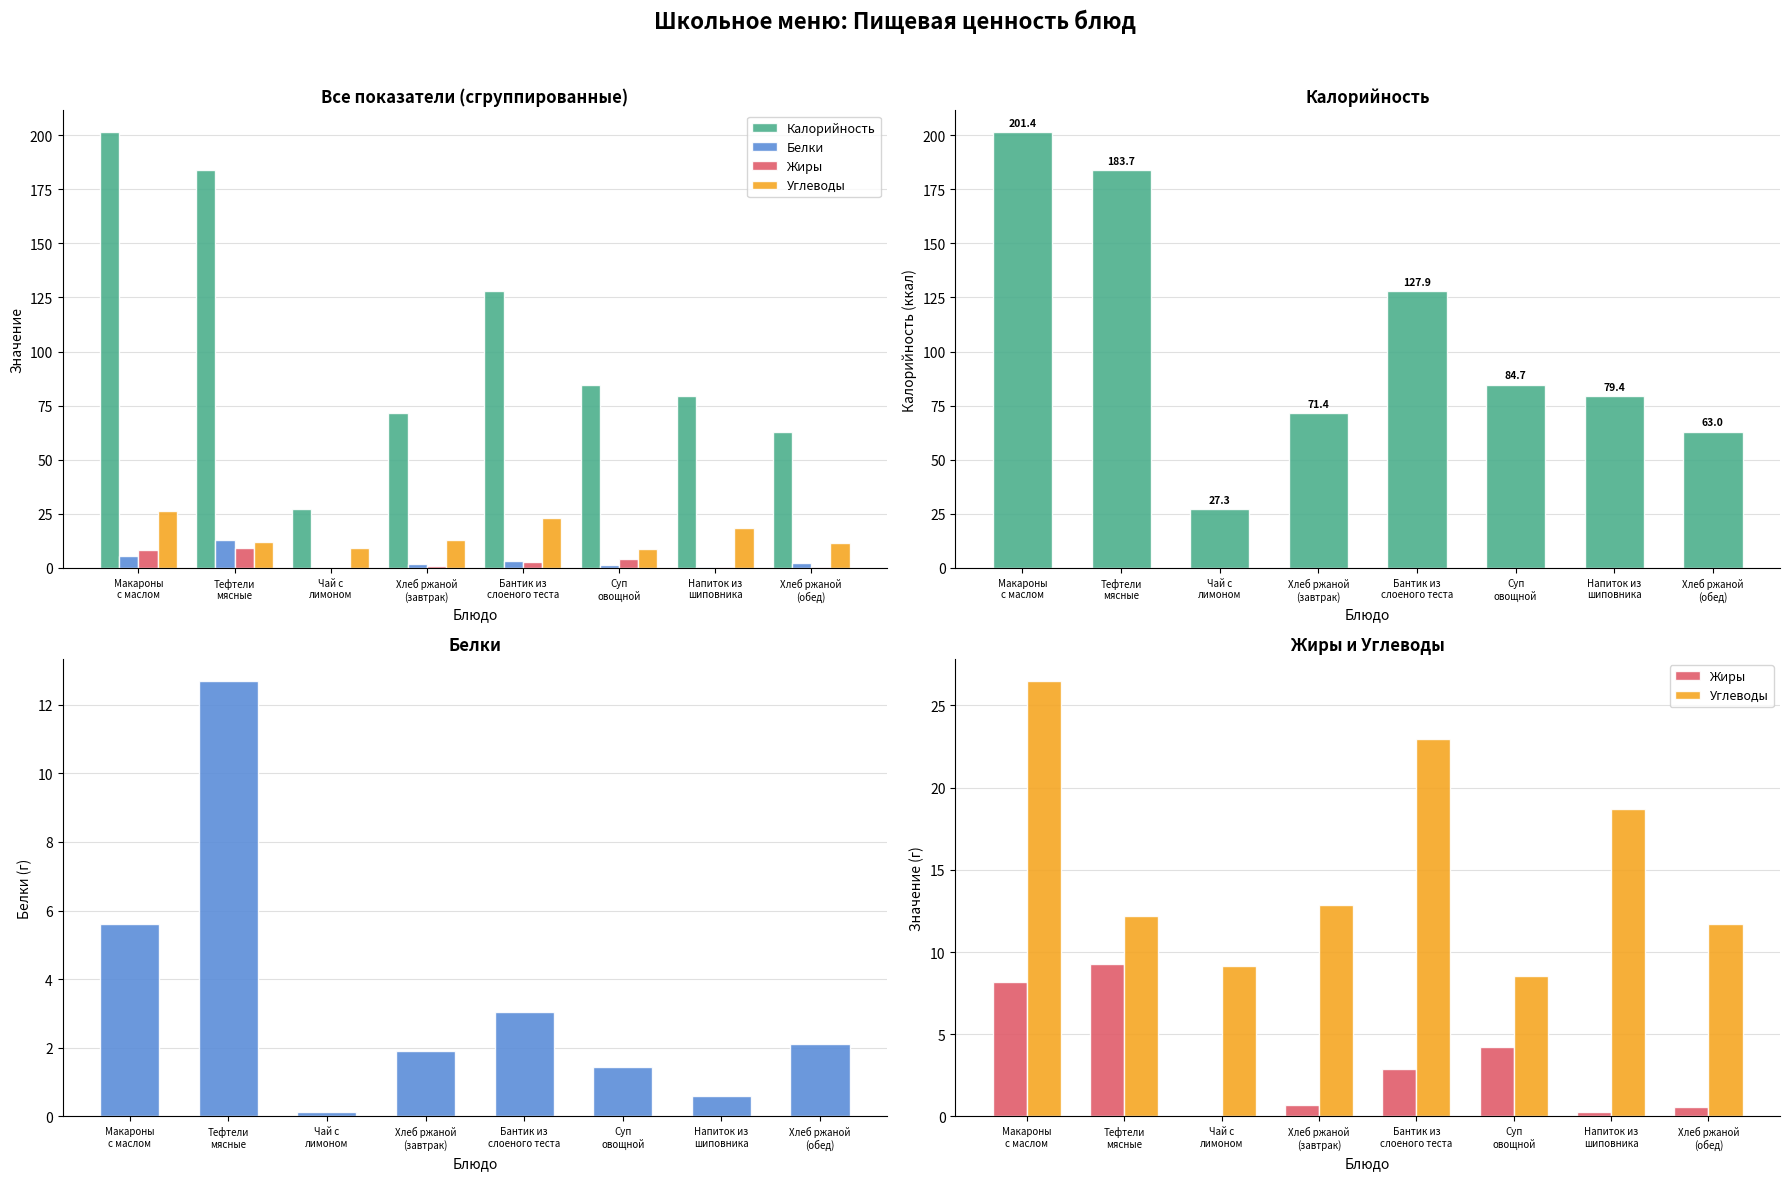

Does the chart contain stacked bars?

No